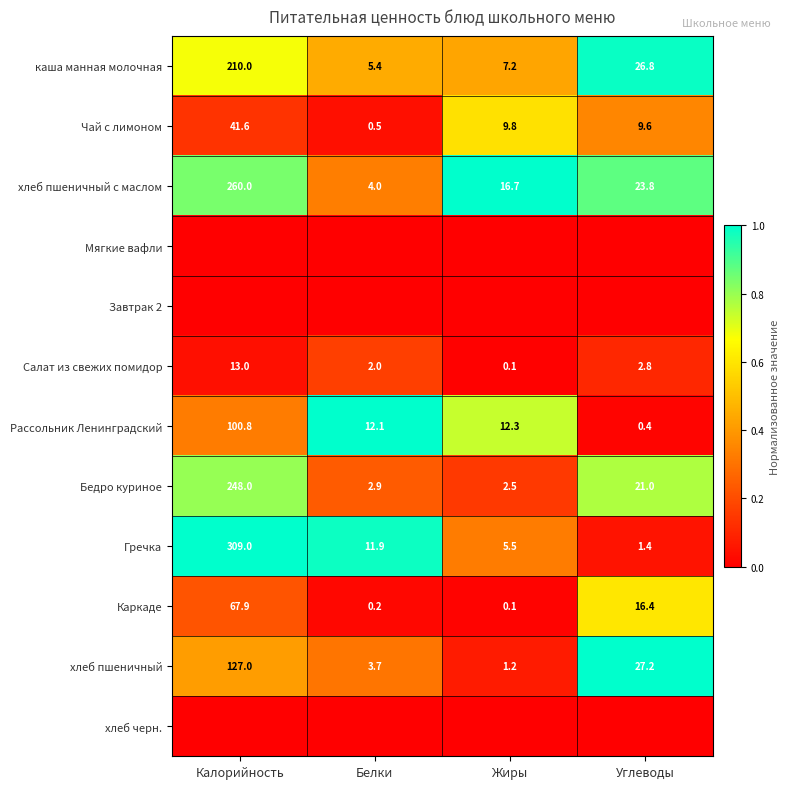

Is it true that каша манная молочная equals 9.7 at Белки?

False